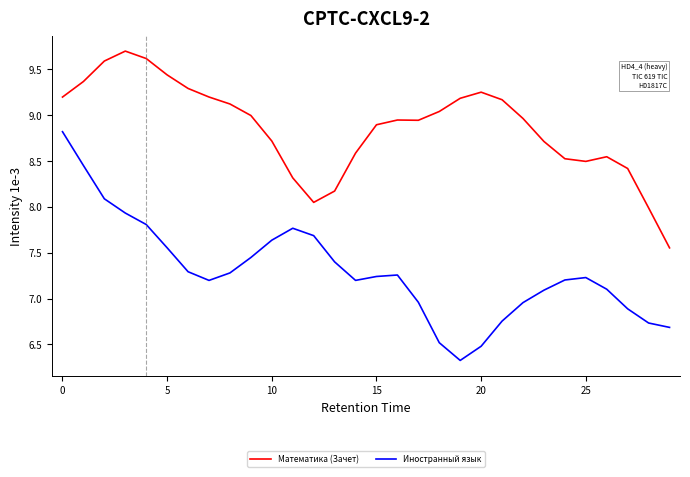

Which series has the largest total across all categories?

Математика (Зачет)